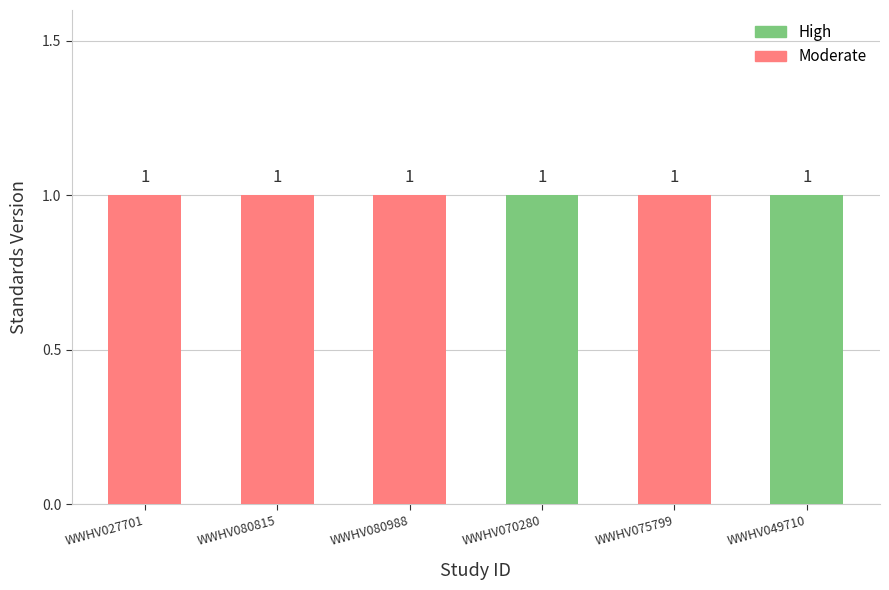

Is it true that High equals 0 at WWHV075799?

True